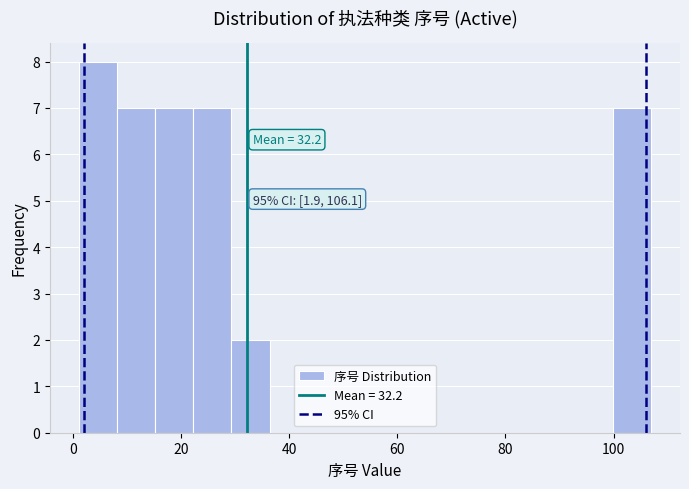

Around what value on the x-axis is the tallest bar? Give the approximate position of its centre, as read against the axis.

4